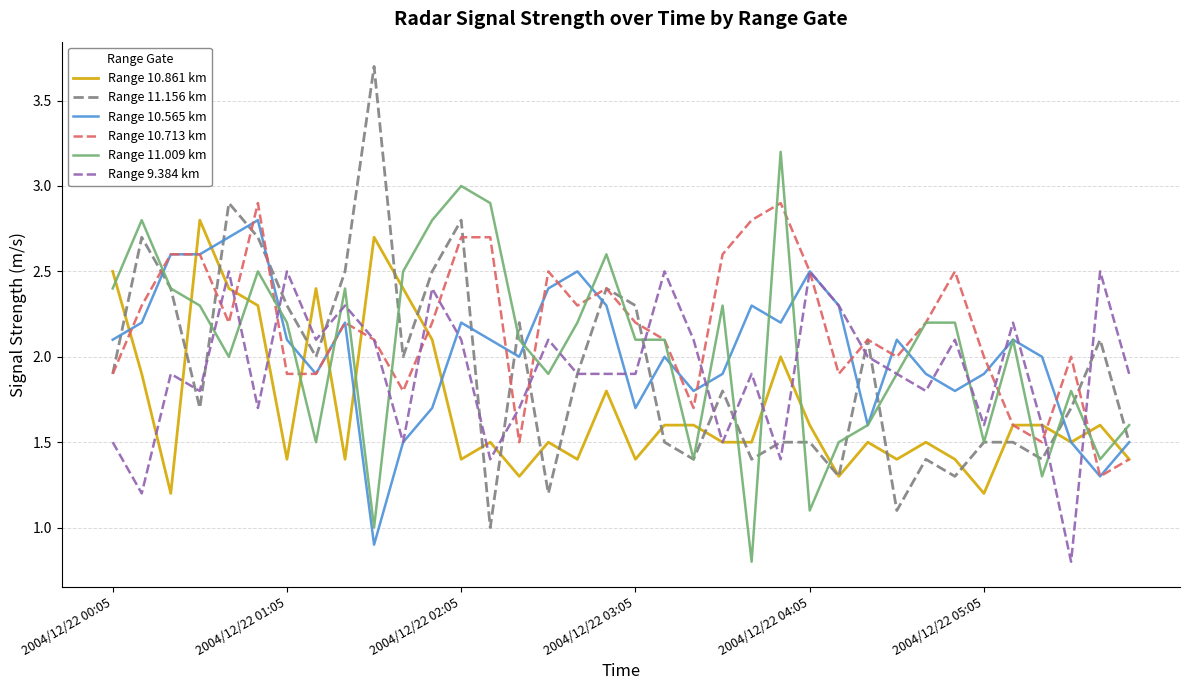

Count the number of data series in this chart.

6